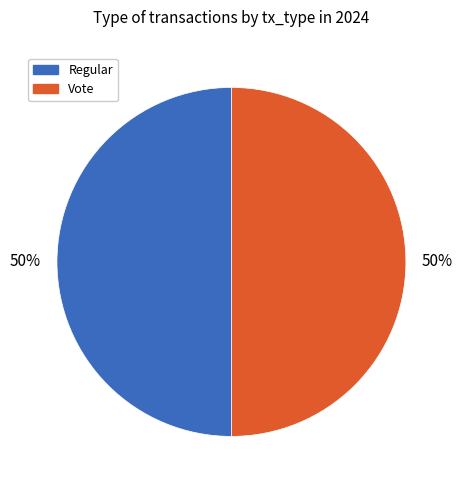

To the nearest percent, what is the average slice percentage?

50%